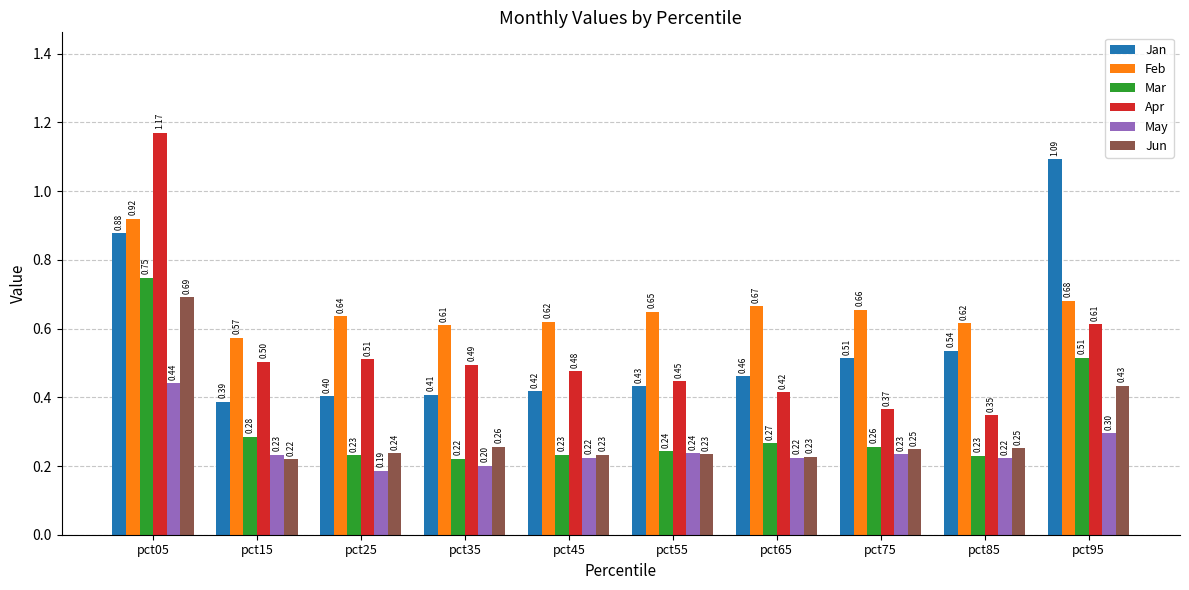

What is the average value of the May series?

0.2